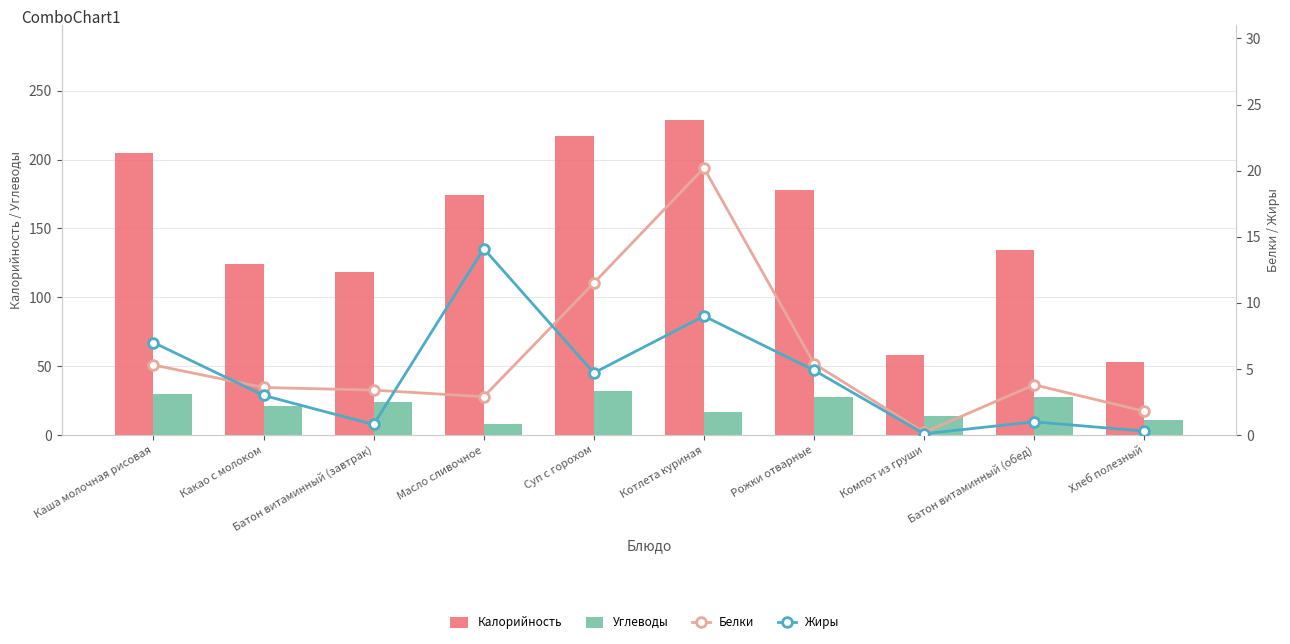

What is the total value across all series at Хлеб полезный?

65.9